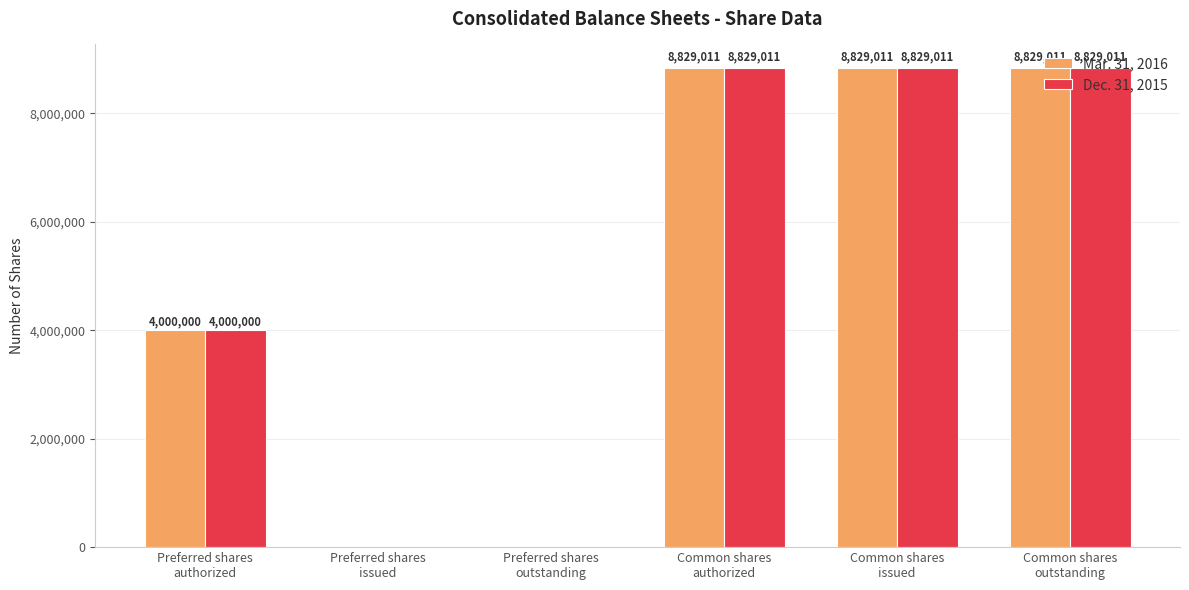

How many Mar. 31, 2016 values are between 0 and 8829011?

6